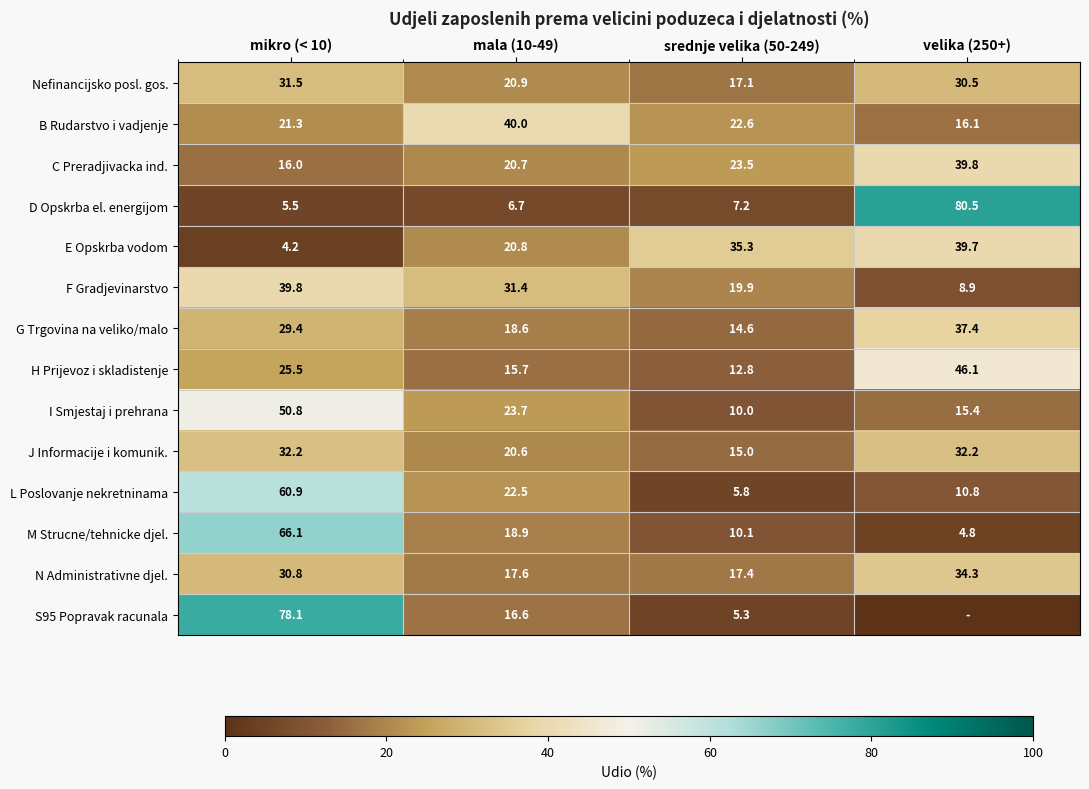

Is the value of N Administrativne djel. at mikro (< 10) greater than the value of M Strucne/tehnicke djel. at velika (250+)?

Yes